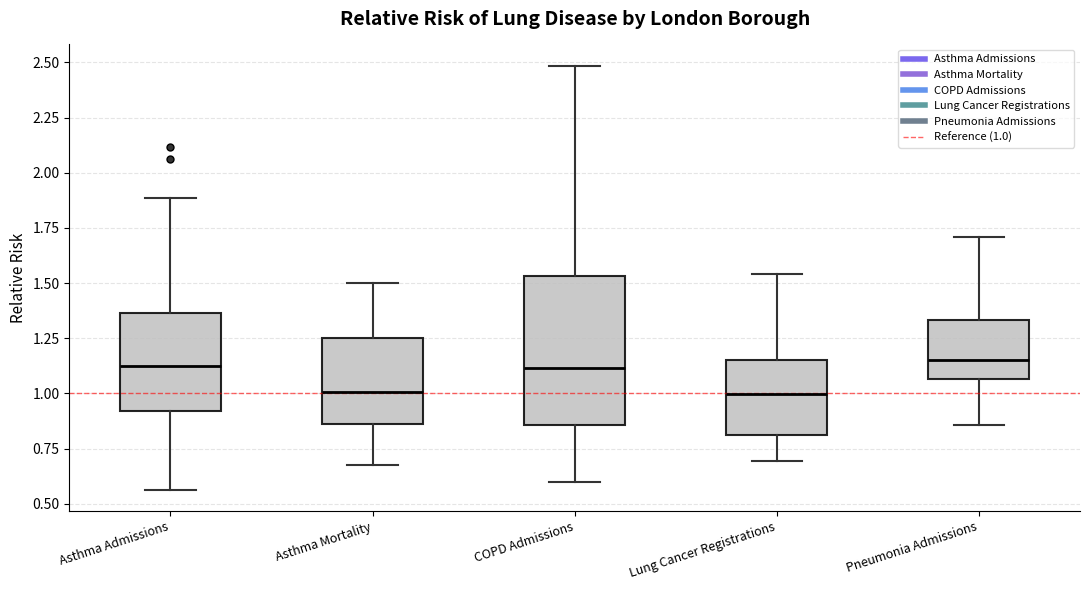

Comparing the boxes themselves (not the whiskers), which one is the tallest?

COPD Admissions